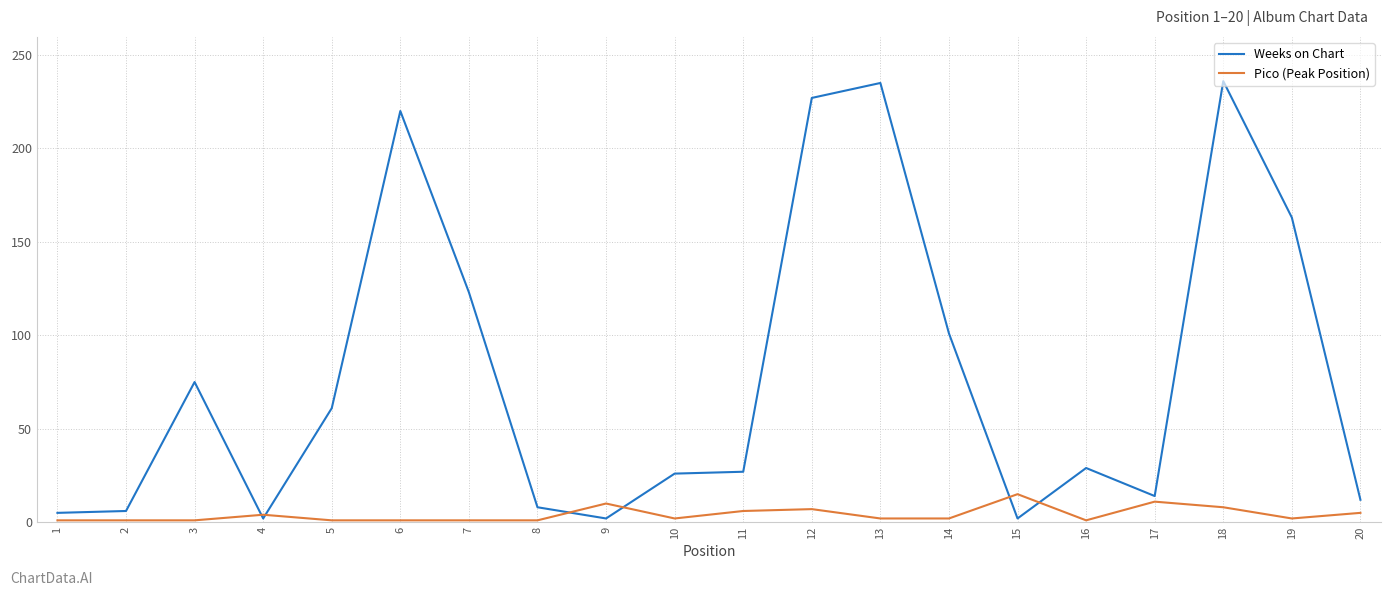

What is the difference between the Weeks on Chart values at 11 and 3?

48